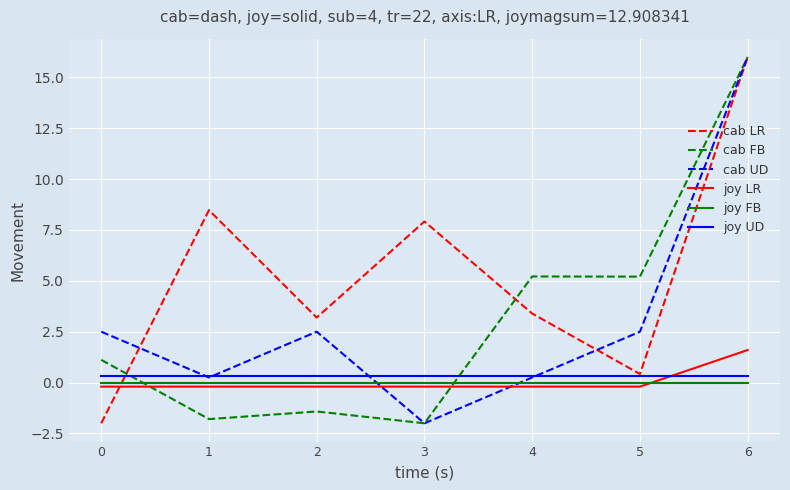

What are all the series names shown in the legend?

cab LR, cab FB, cab UD, joy LR, joy FB, joy UD